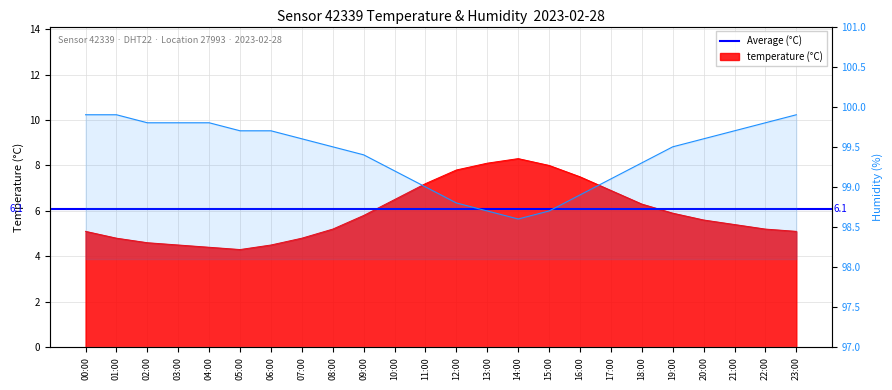

True or false: temperature and humidity intersect in this chart.

False